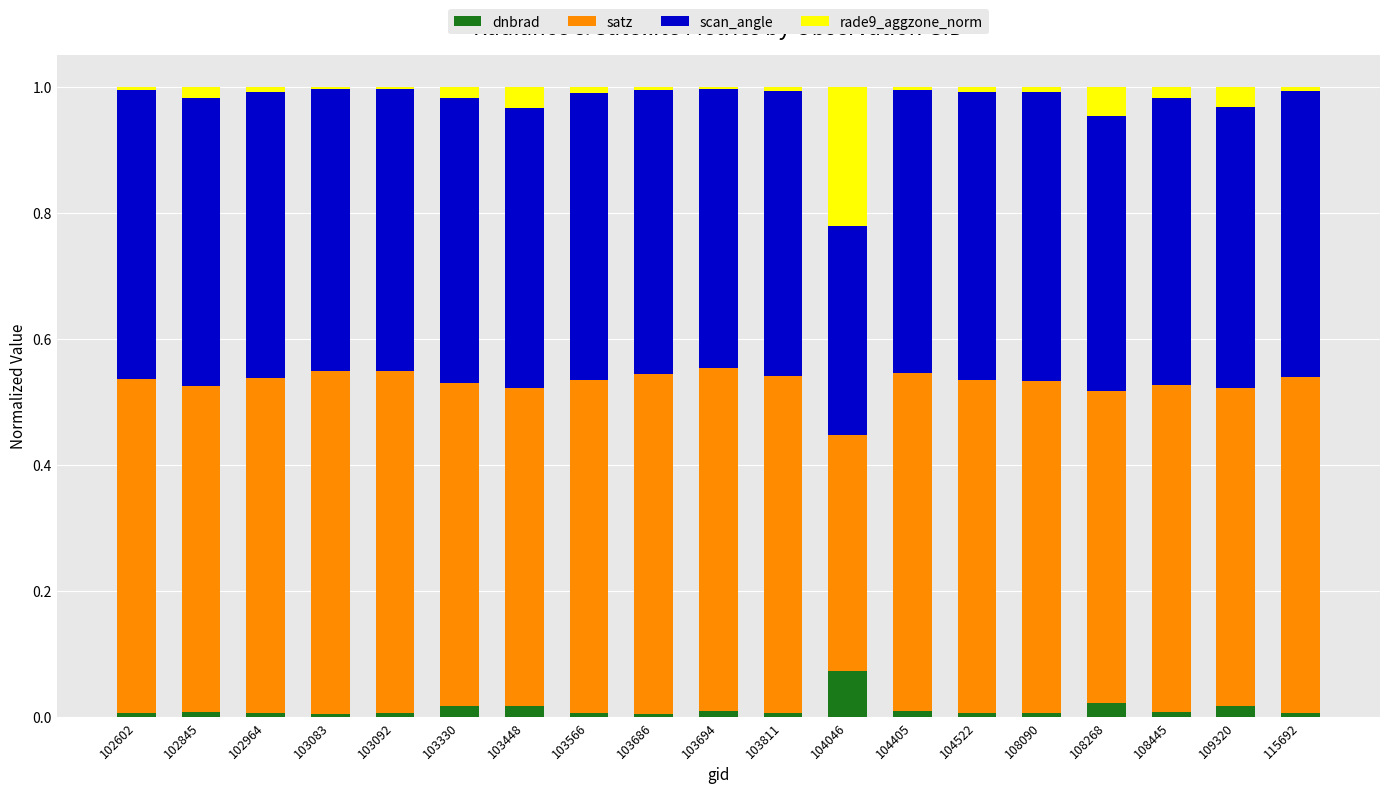

True or false: dnbrad has a value of 0.0 at 103083.

True